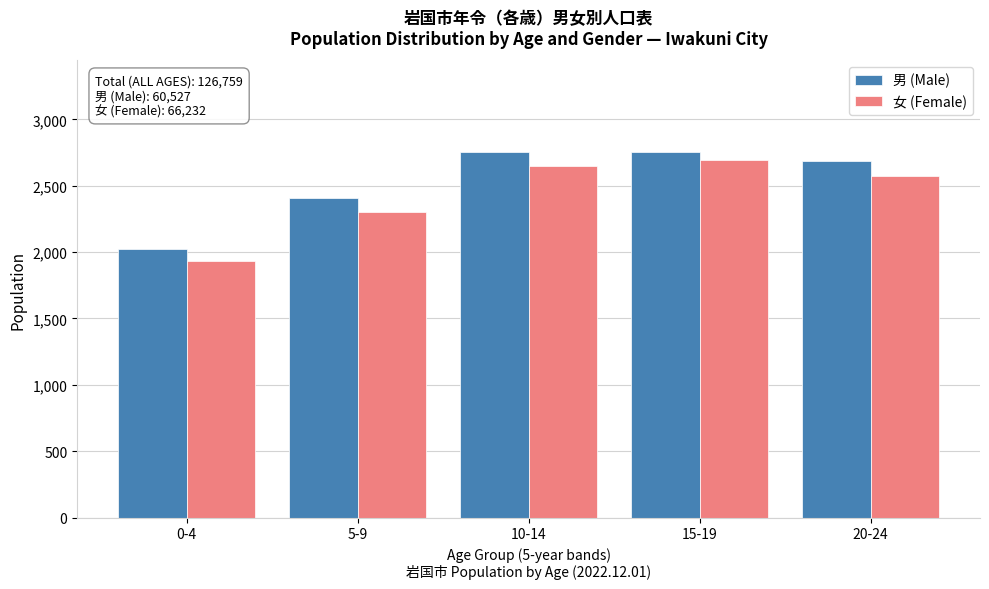

What is the difference between the maximum and second lowest values in the 男 (Male) series?

345